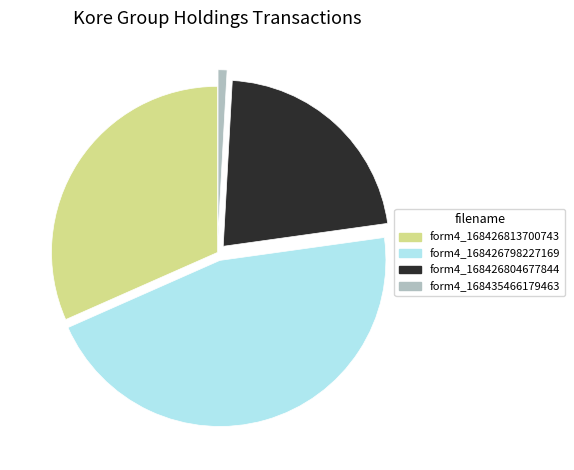

Is there a majority slice in this chart?

No